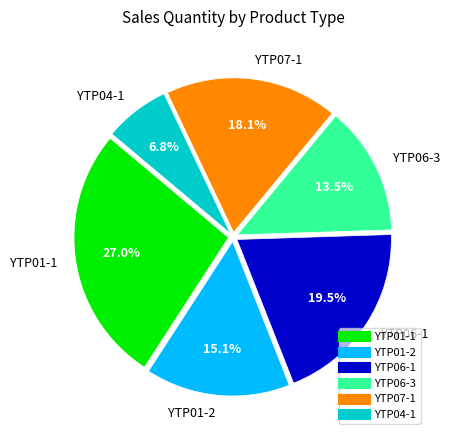

To the nearest percent, what is the difference between the largest and smallest slice percentages?

20%